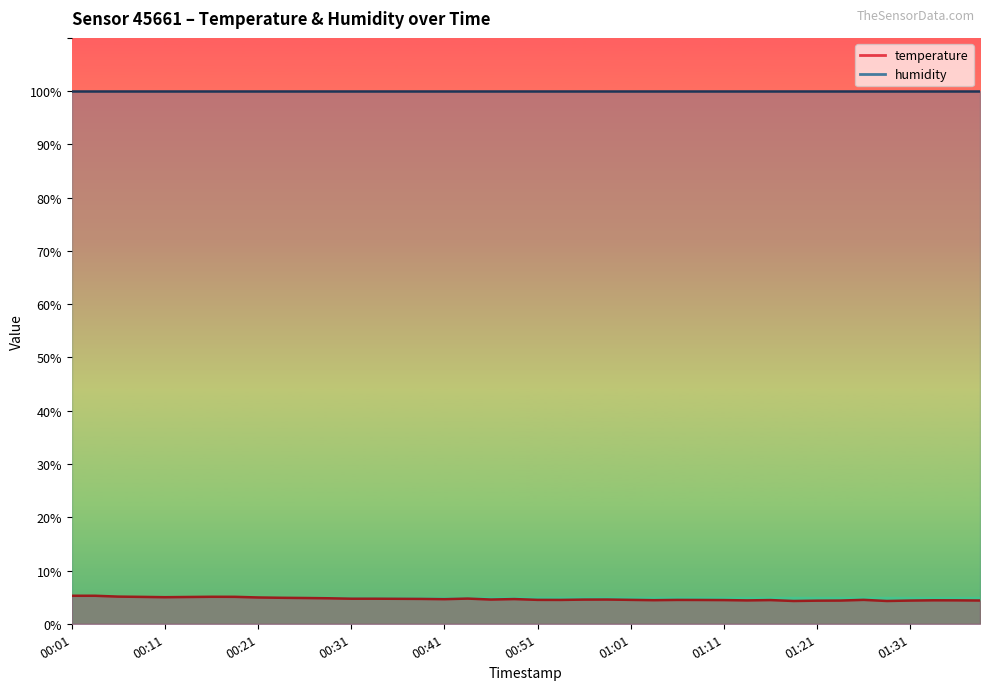

True or false: the data has more than 1 interior local peaks.

True